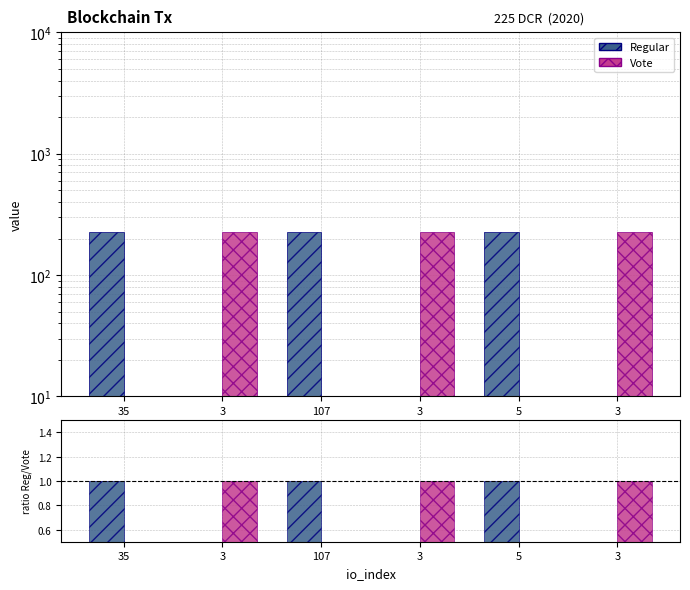

Which series has the largest range (max minus min)?

Regular